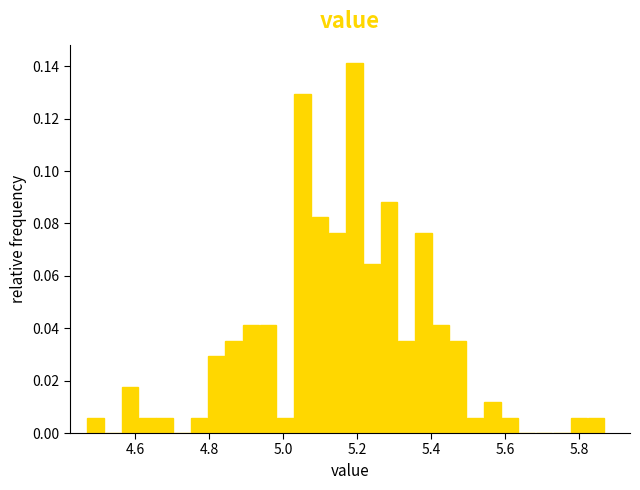

Around what value on the x-axis is the tallest bar? Give the approximate position of its centre, as read against the axis.

5.20